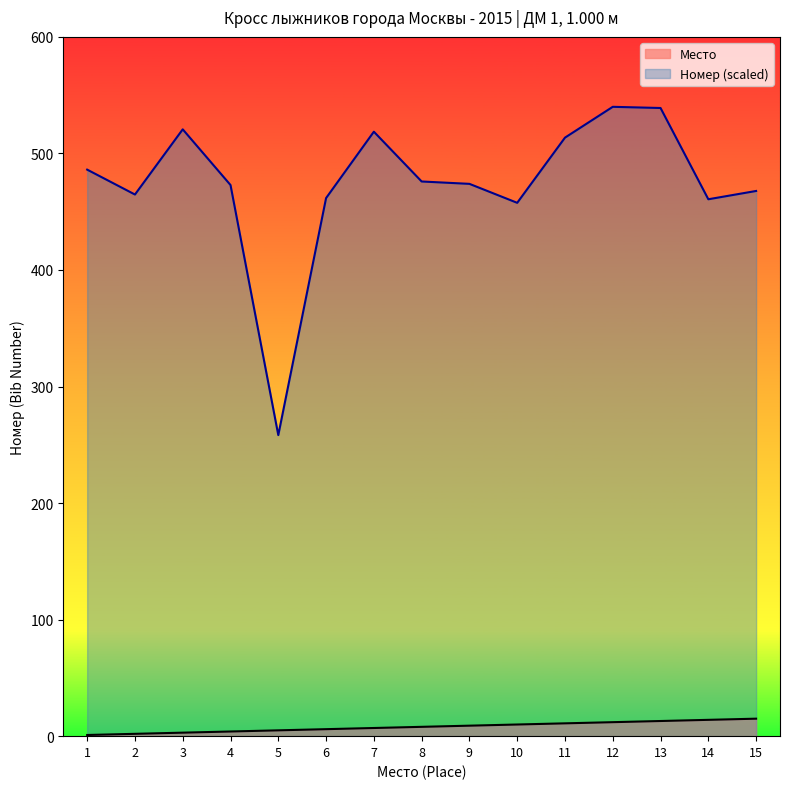

The Номер series shows 540.0 at 12. True or false?

True